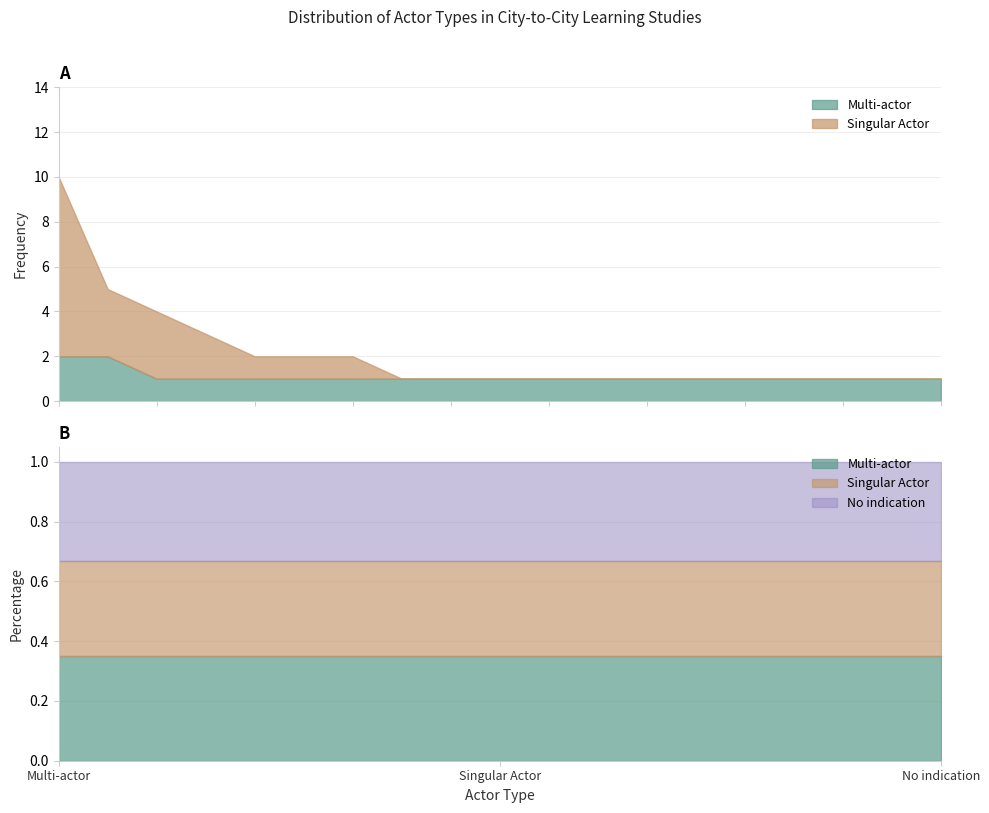

List the labels in order of Frequency value, smallest first.

Singular Actor, No indication, Multi-actor